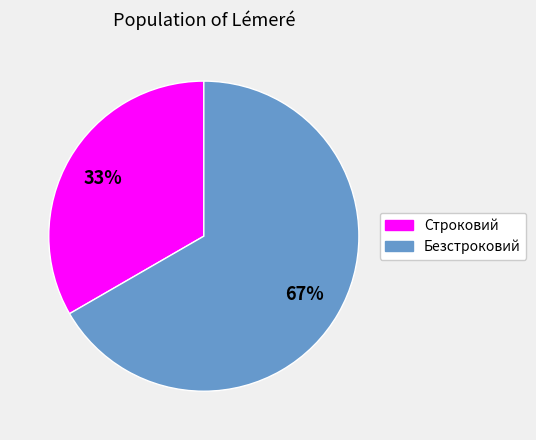

Between Строковий and Безстроковий, which is larger?

Безстроковий